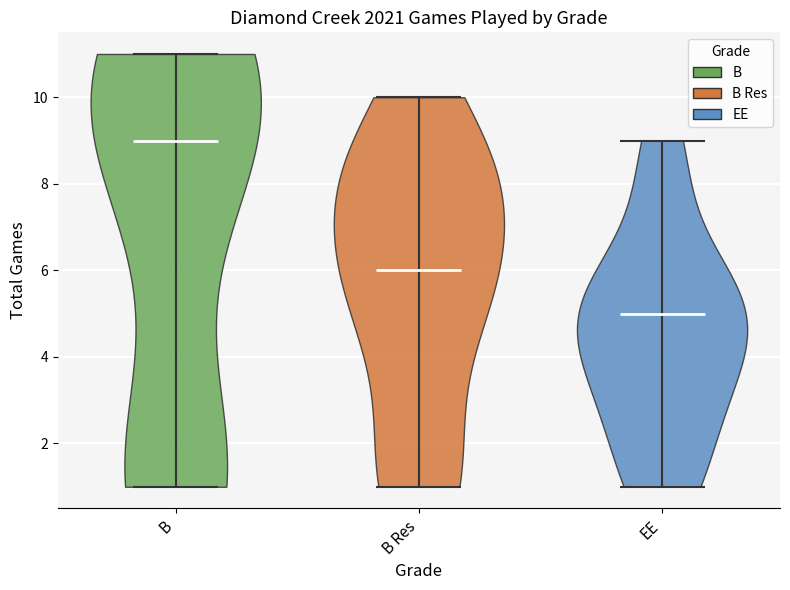

Which violin has the highest median line?

B